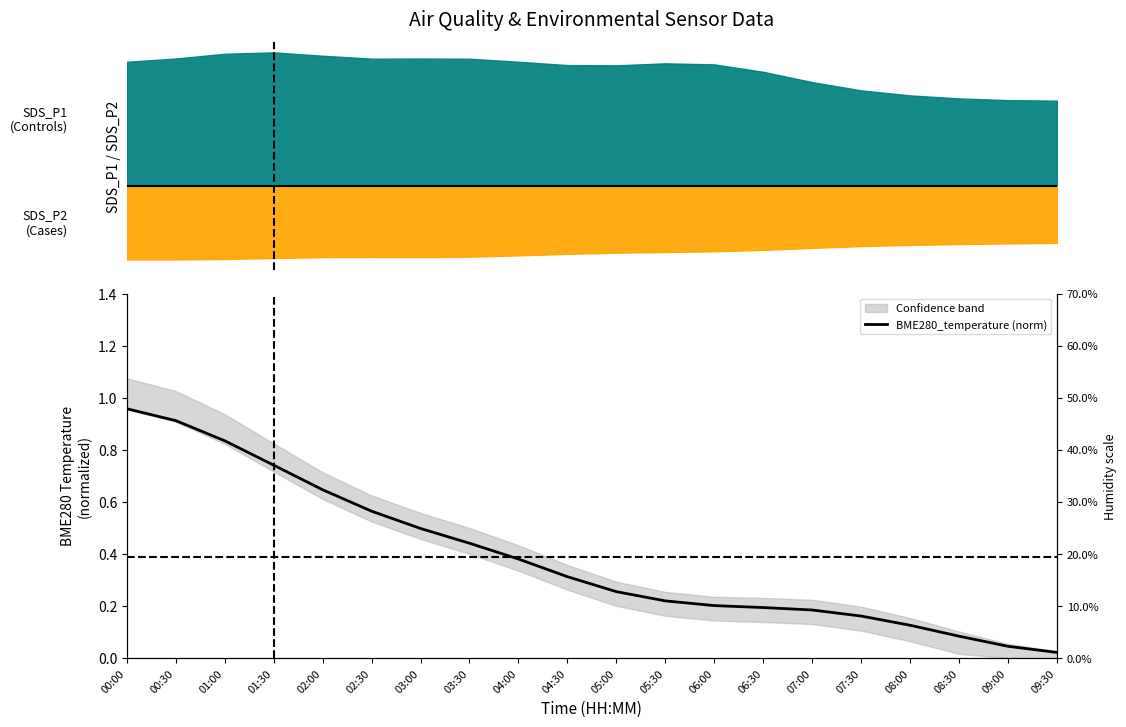

The value at 08:30 is 0.0. True or false?

False